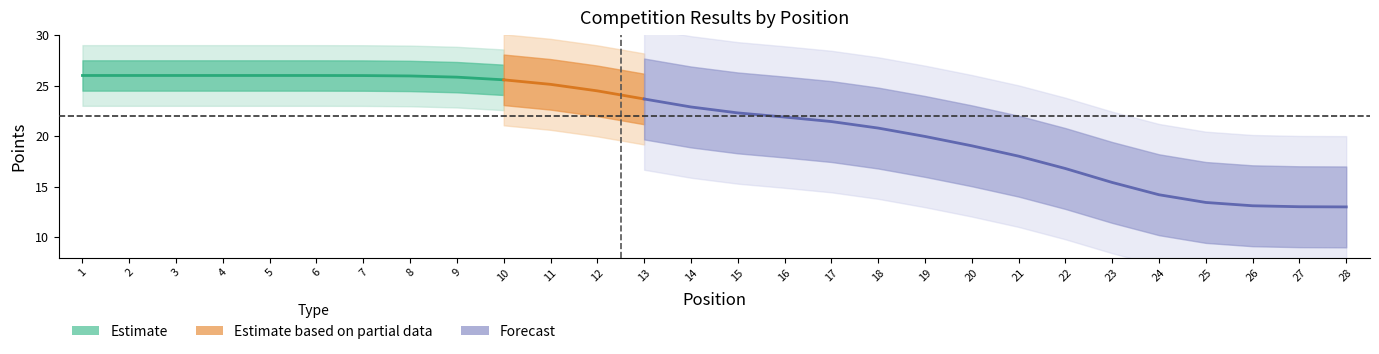

Which has a higher value, 21 or 6?

6